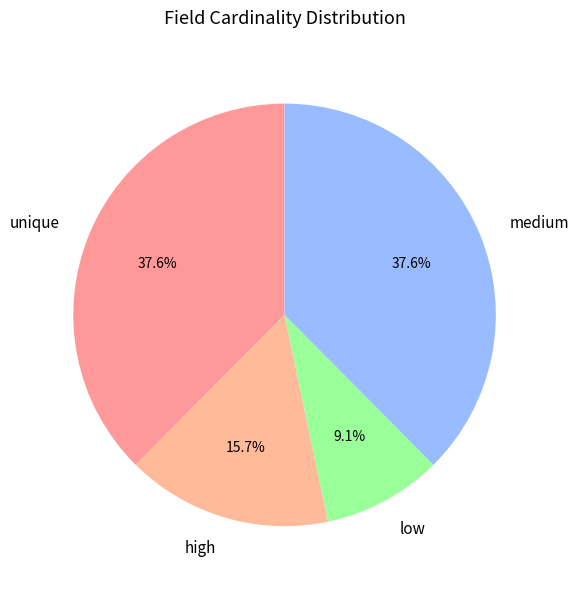

What percentage do high and medium together represent?

53.3%